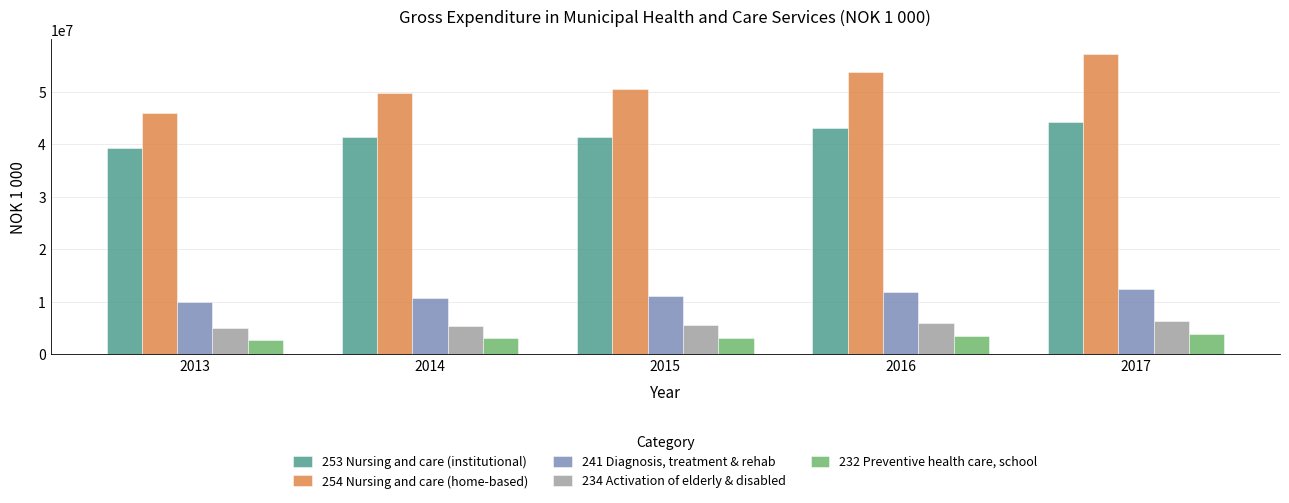

How many data points does each series have?

5